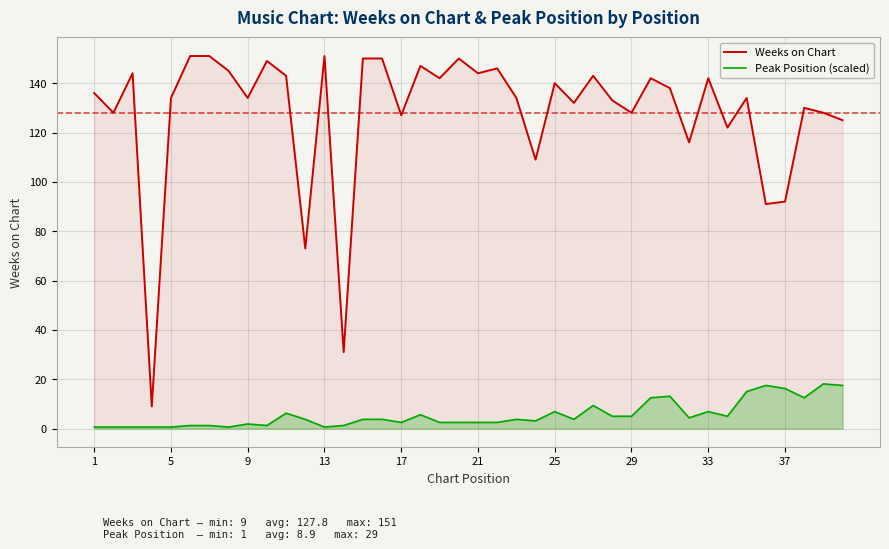

Which series has the largest range (max minus min)?

Weeks on Chart